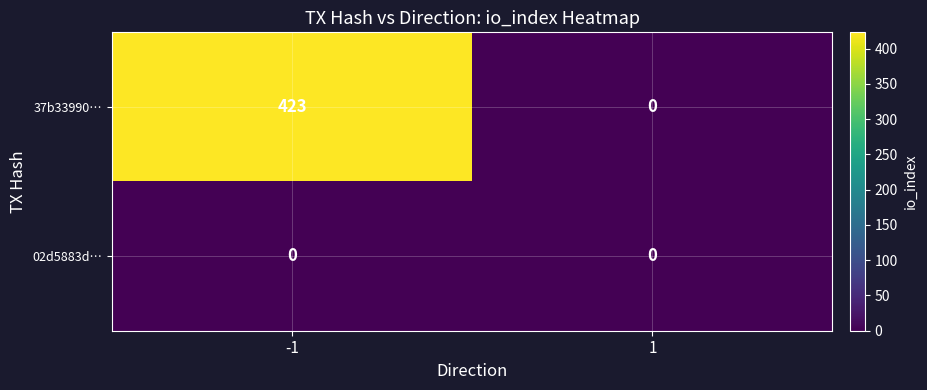

Reading right to left, what are all the values shown in this chart?

37b33990…: 0	423
02d5883d…: 0	0